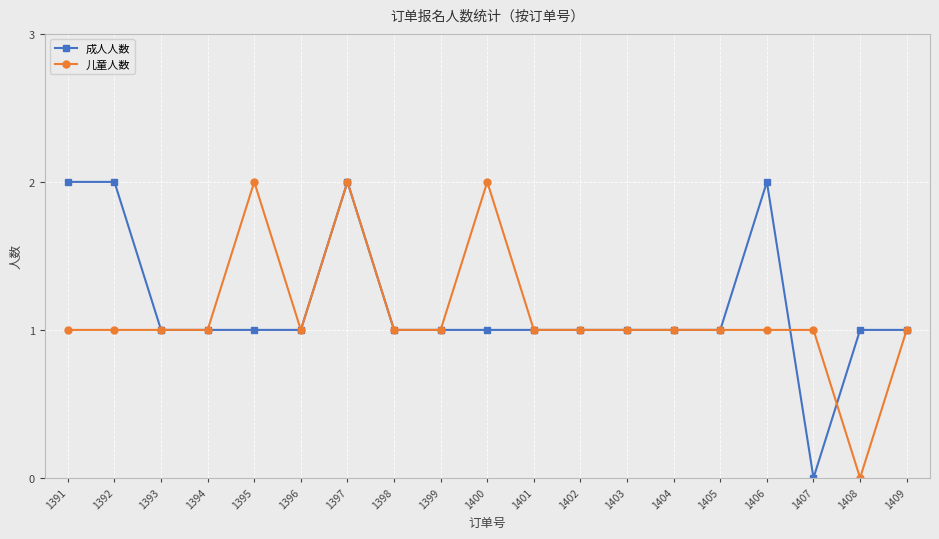

True or false: 成人人数 and 儿童人数 cross at least once.

True